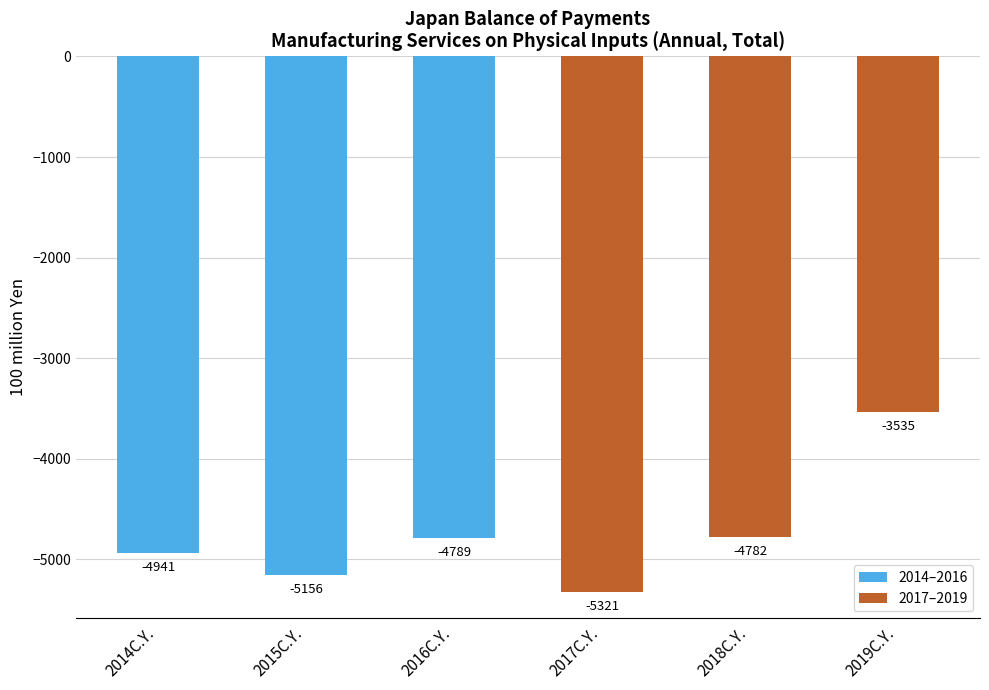

Which label corresponds to the largest value in the chart?

2019C.Y.